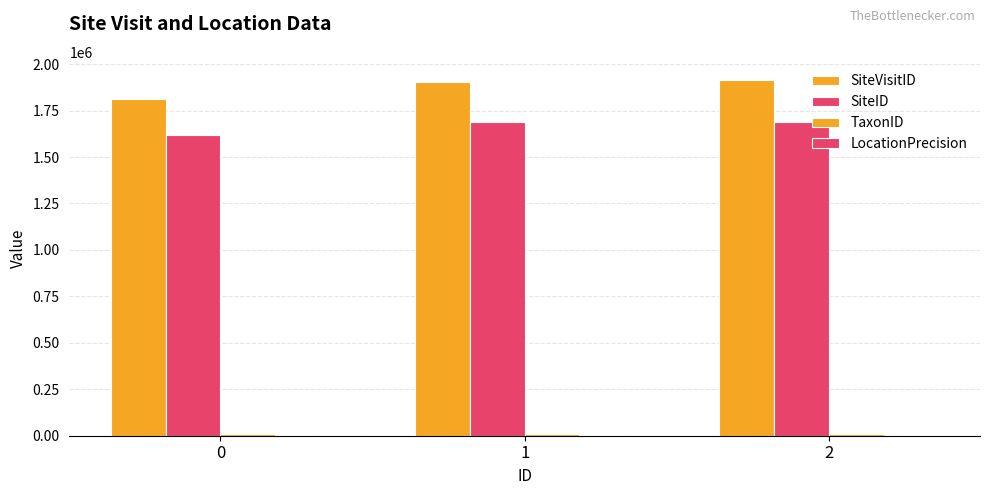

List the labels in order of LocationPrecision value, smallest first.

0, 1, 2